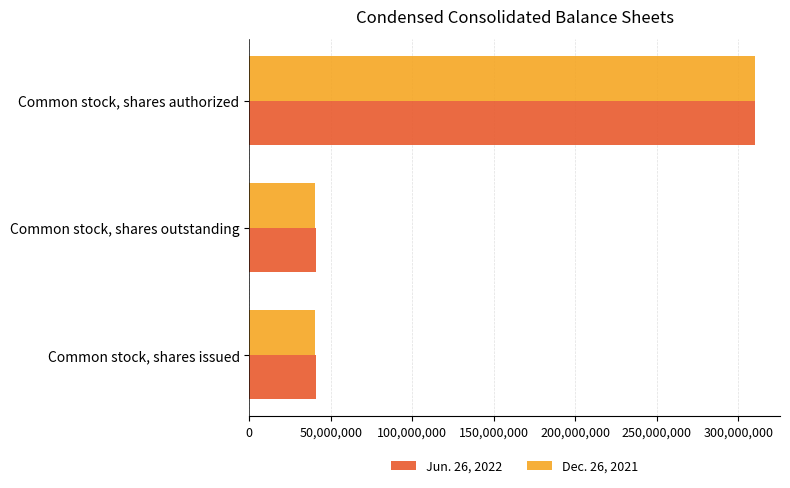

Rank the series by their average value, from highest to lowest.

Jun. 26, 2022, Dec. 26, 2021